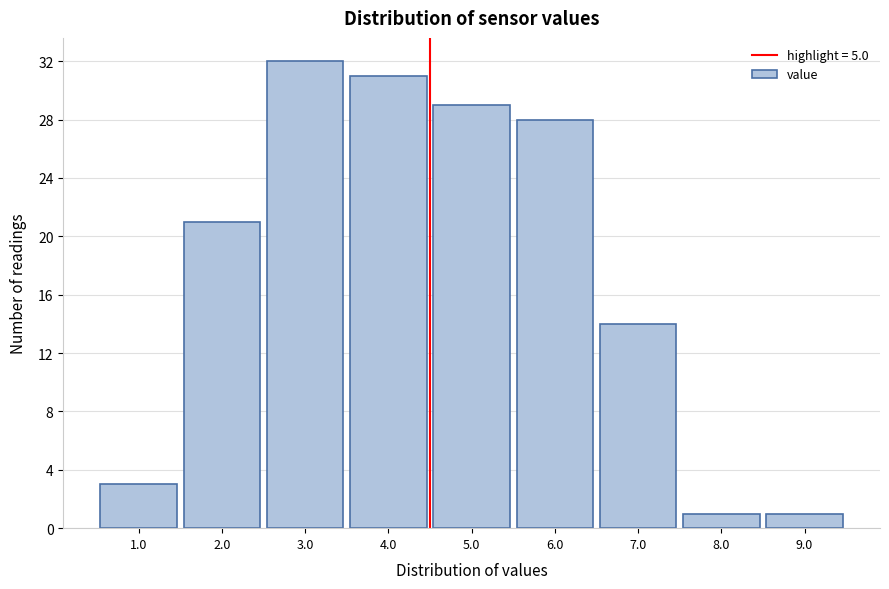

Reading left to right, transcribe all the data shown in this chart.

1.0=3	2.0=21	3.0=32	4.0=31	5.0=29	6.0=28	7.0=14	8.0=1	9.0=1